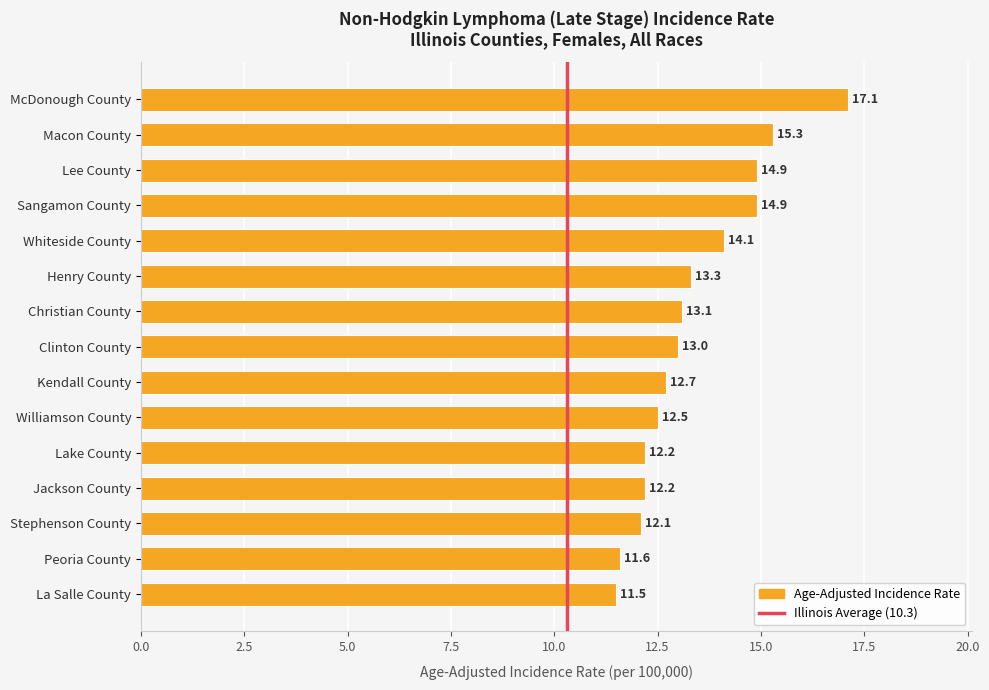

The chart shows a value of 11.6 at Peoria County. True or false?

True